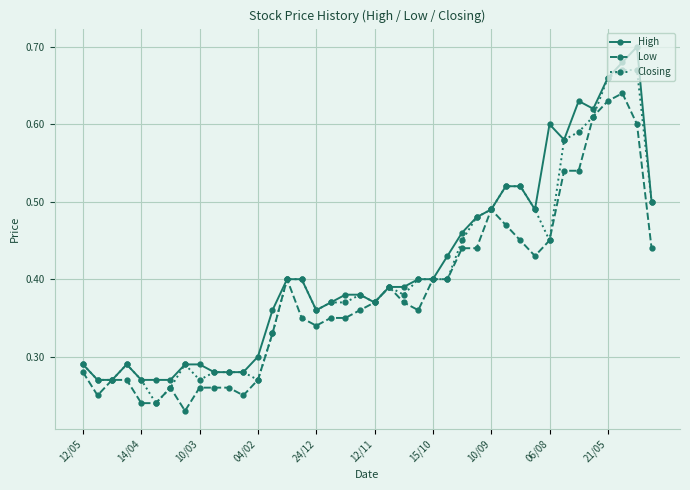

Does the chart display data point markers on the line(s)?

Yes